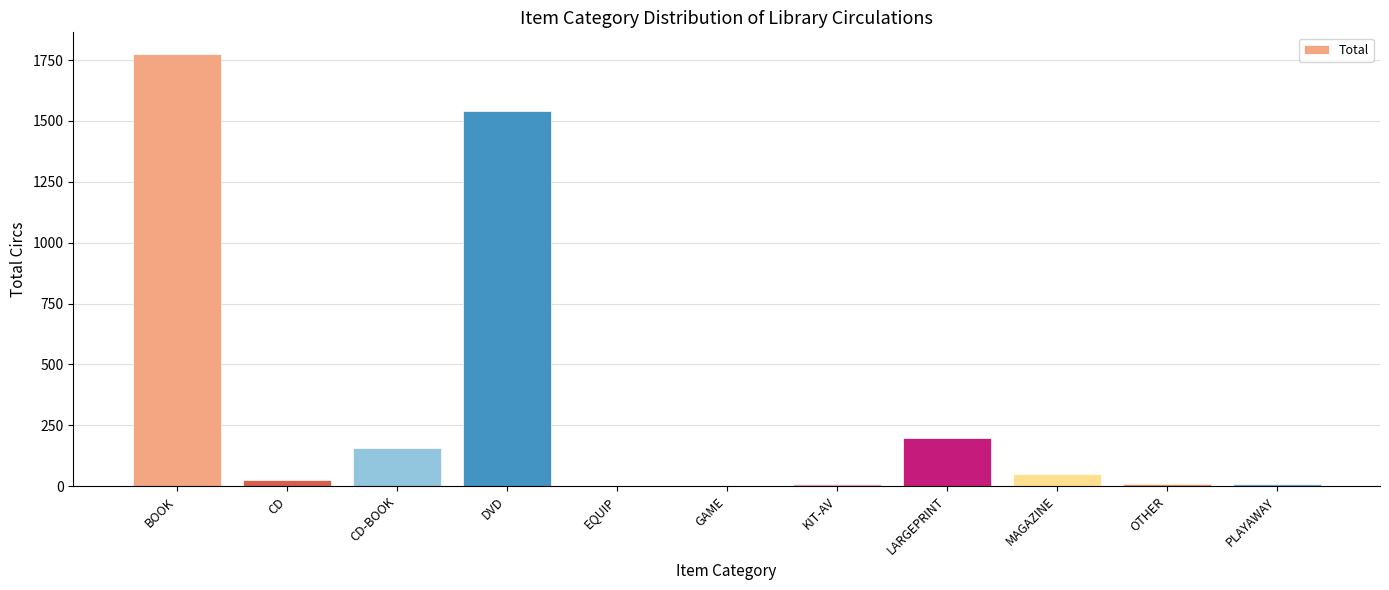

Between PLAYAWAY and CD-BOOK, which is larger?

CD-BOOK